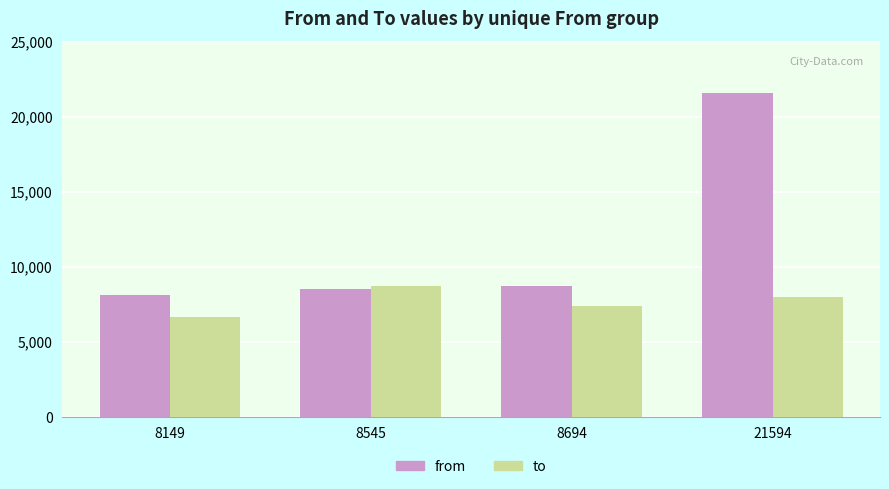

What is the value of the from bar at the 2nd from the left?

8545.0